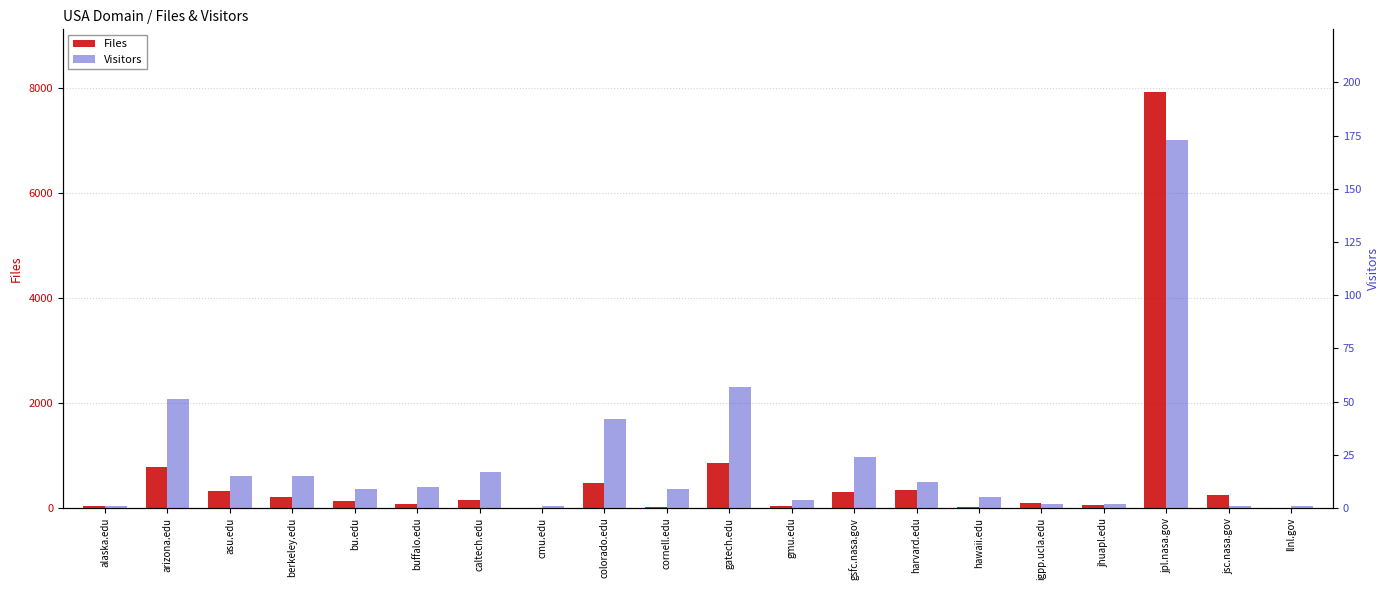

List the series in order of their overall mean, highest first.

Files, Visitors